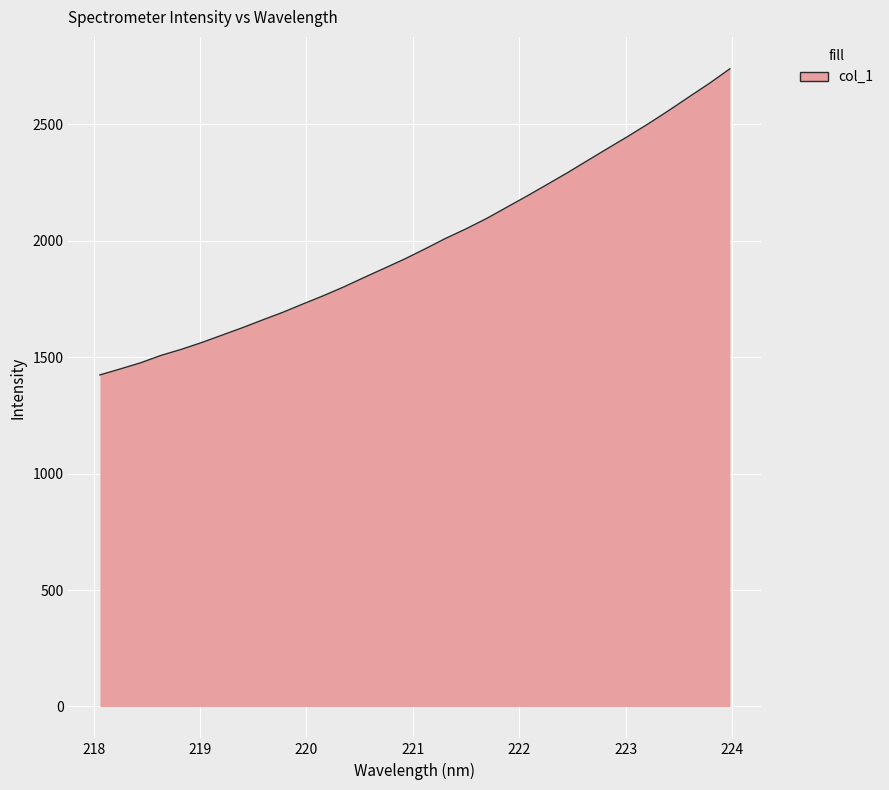

What is the difference between the maximum and minimum values?

1314.9